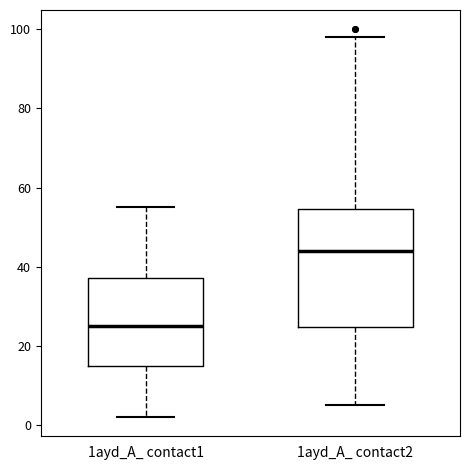

Which box's median line is the highest?

1ayd_A_ contact2